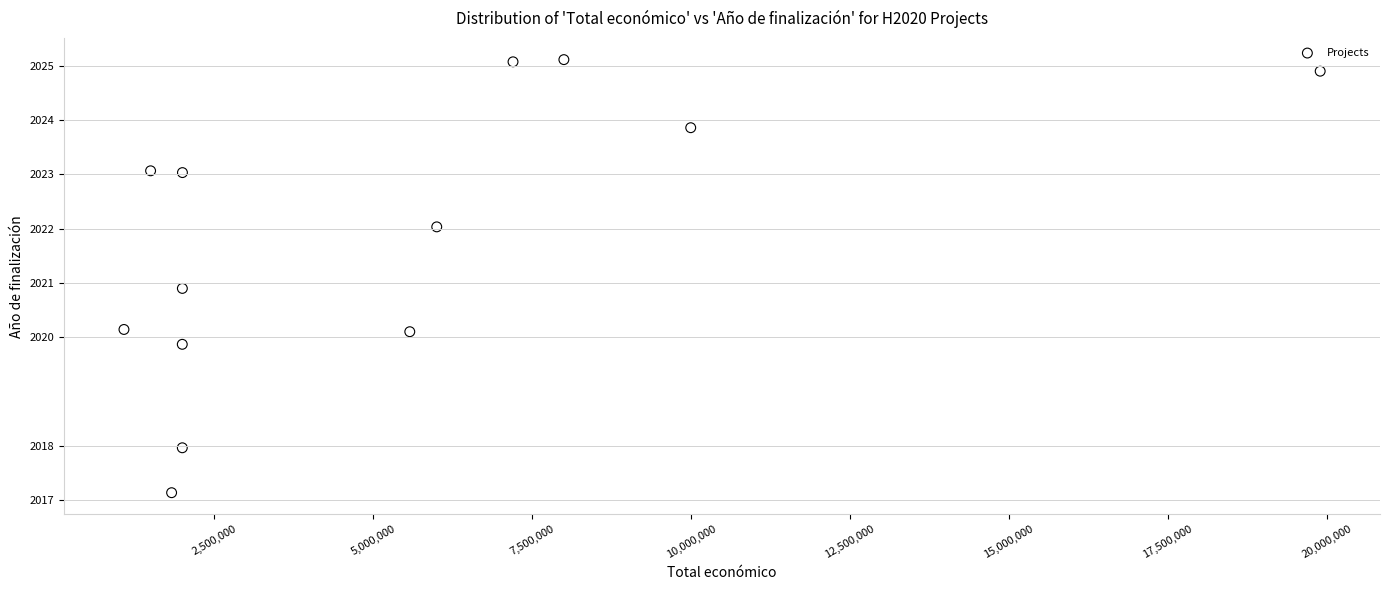

What Y value in the scatter plot is closest to 2021?

2020.9